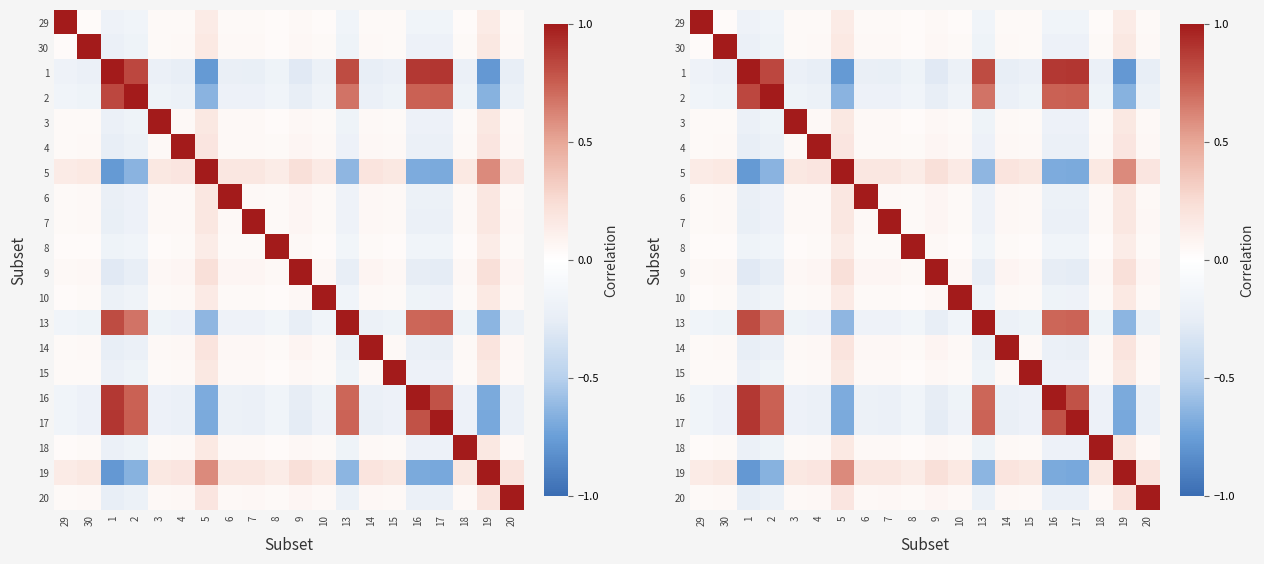

What is the greatest value displayed?

1.0